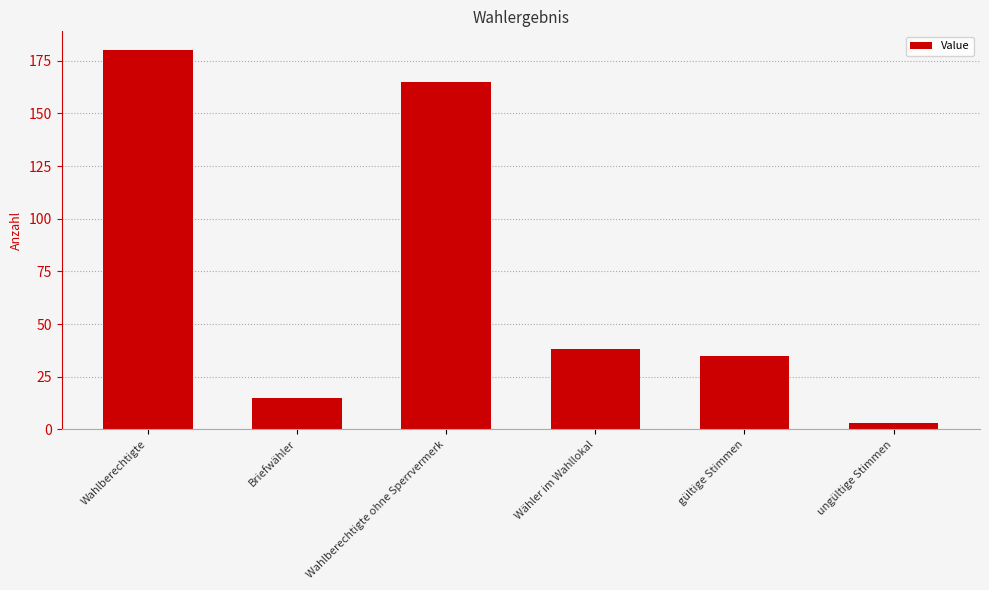

What is the value of the 6th bar from the left?

3